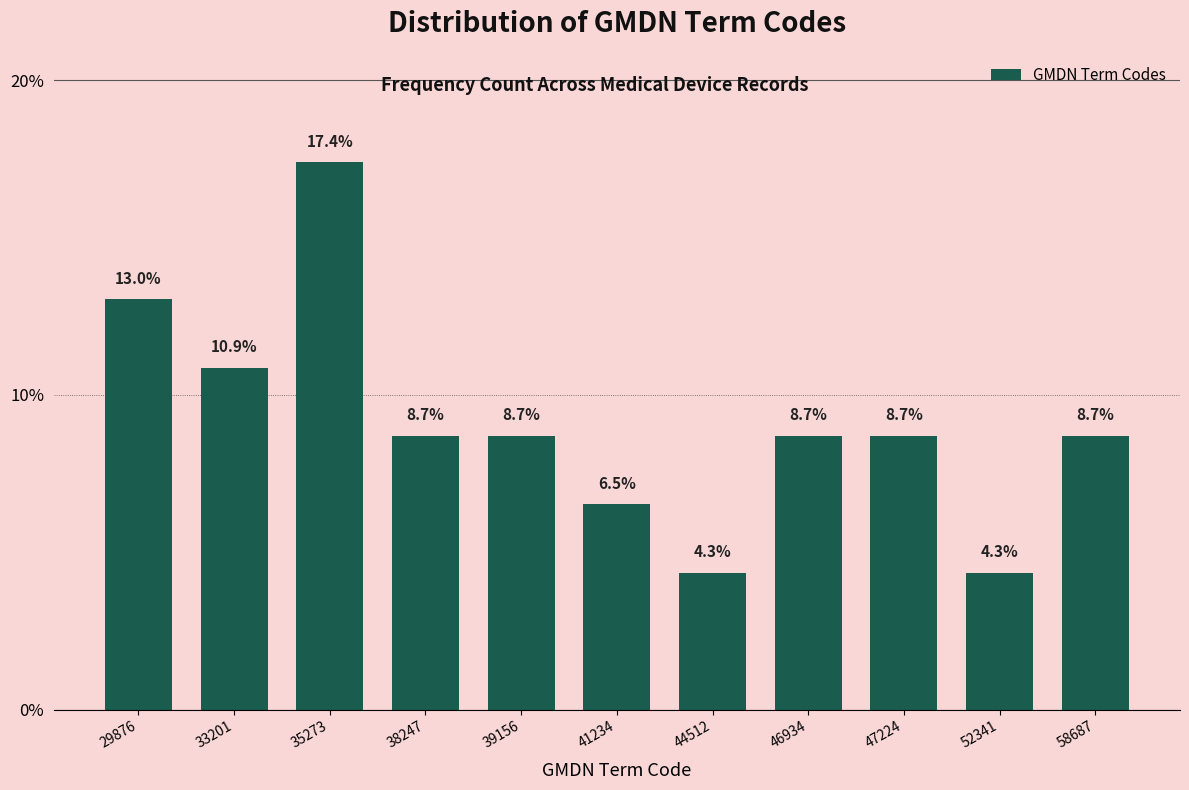

Reading left to right, list all the values displayed in this chart.

29876=13.0	33201=10.9	35273=17.4	38247=8.7	39156=8.7	41234=6.5	44512=4.3	46934=8.7	47224=8.7	52341=4.3	58687=8.7